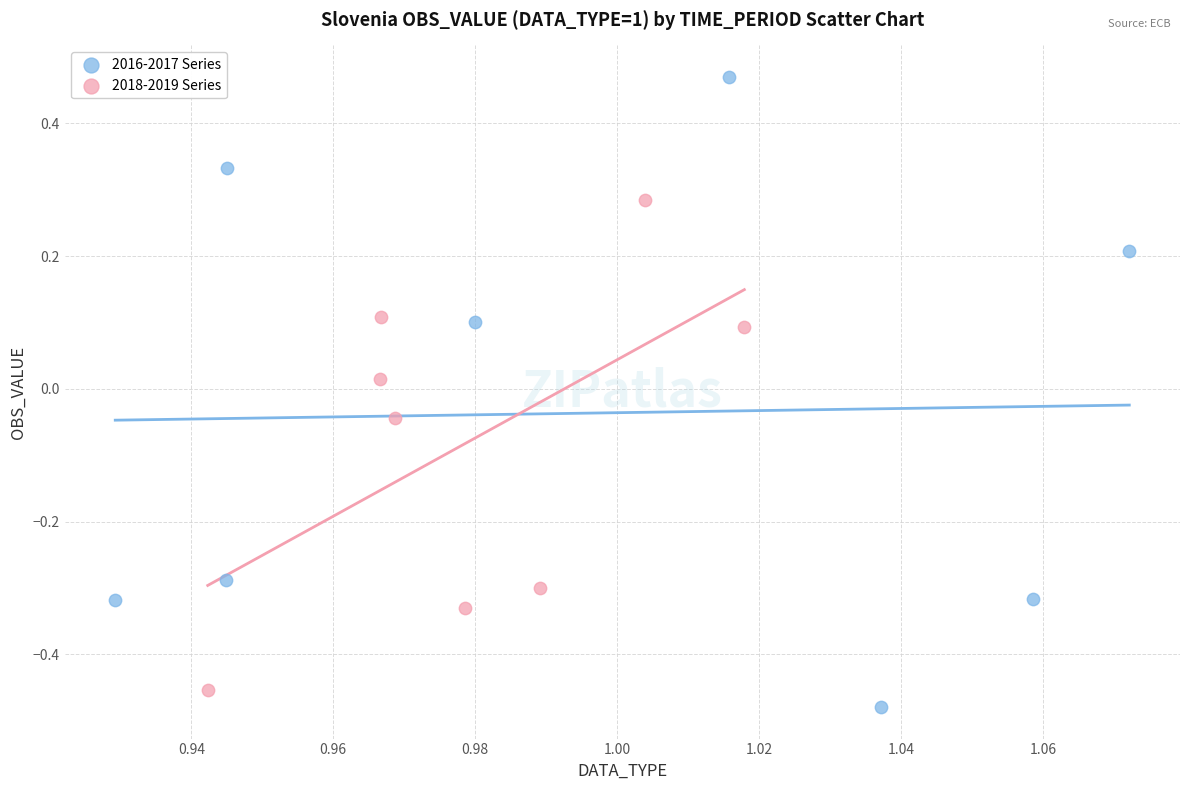

Which series reaches the maximum Y coordinate?

2016-2017 Series